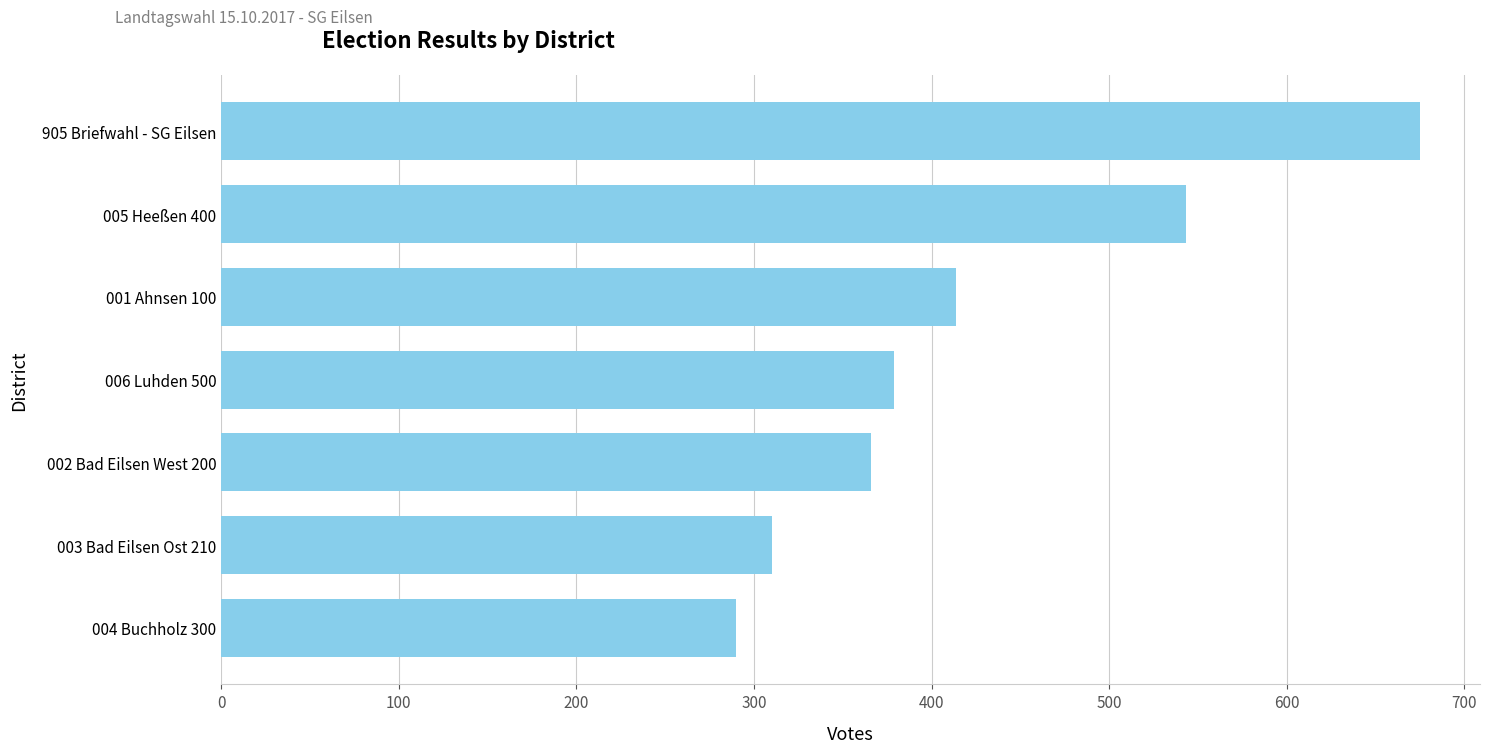

What is the change in value from 003 Bad Eilsen Ost 210 to 002 Bad Eilsen West 200?

+56